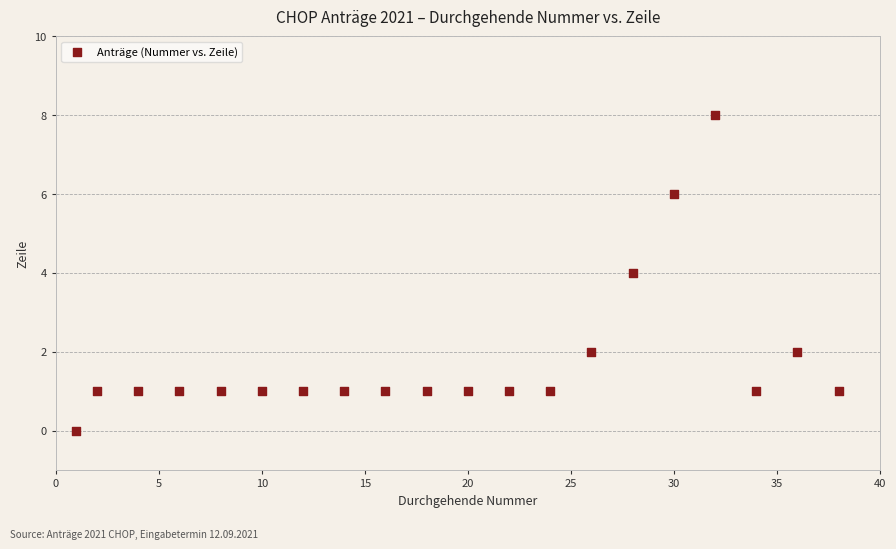

What is the range of Y values (max minus min)?

8